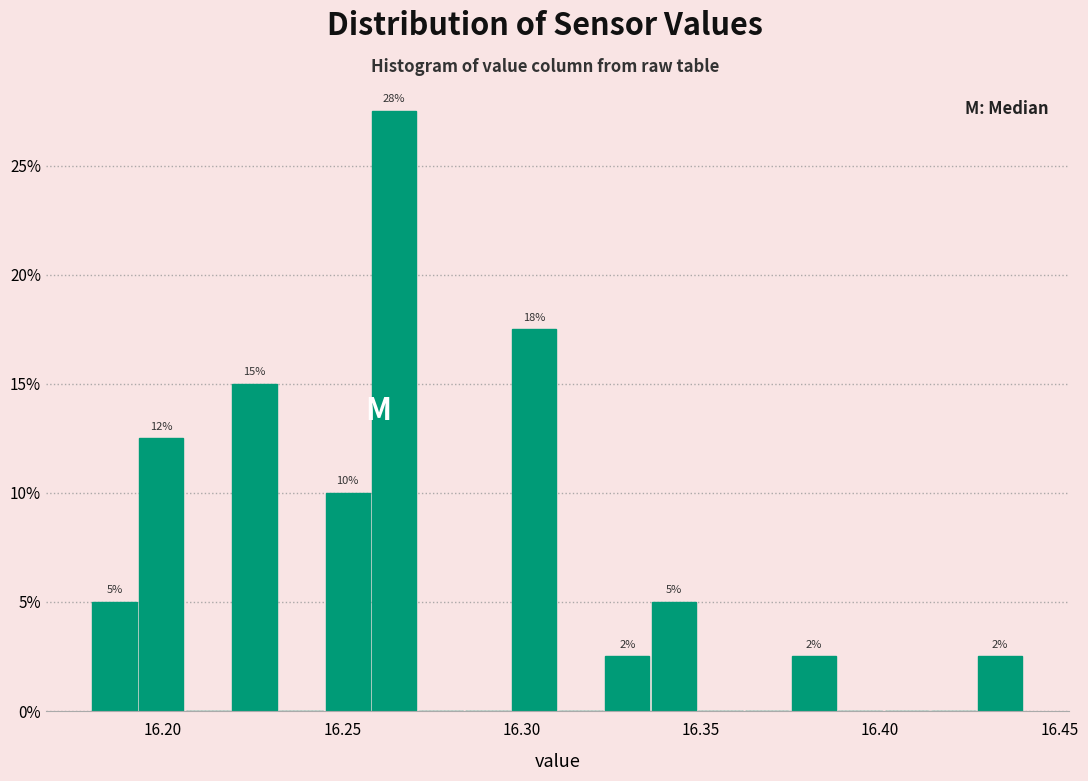

Around what value on the x-axis is the tallest bar? Give the approximate position of its centre, as read against the axis.

16.265